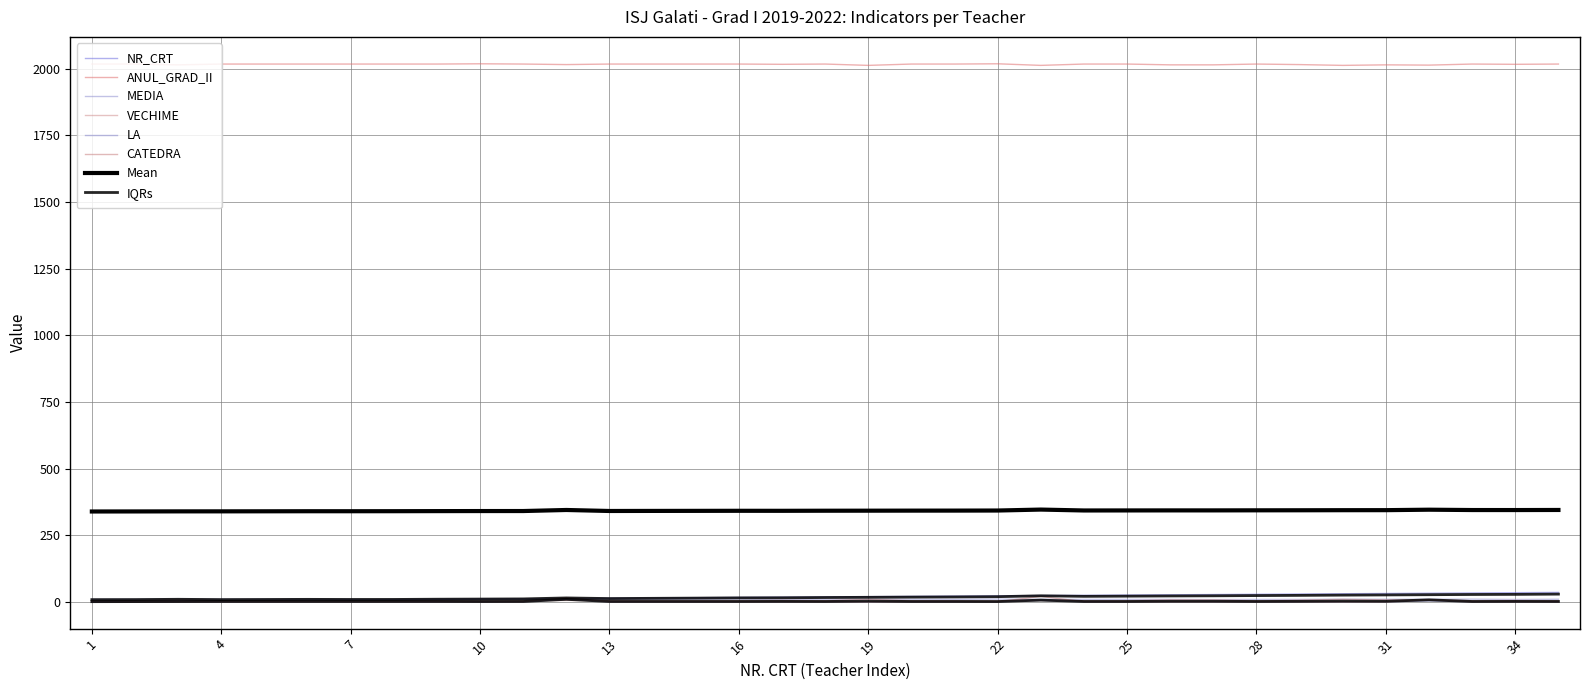

What is the difference between the highest and lowest values at 27?

2015.0